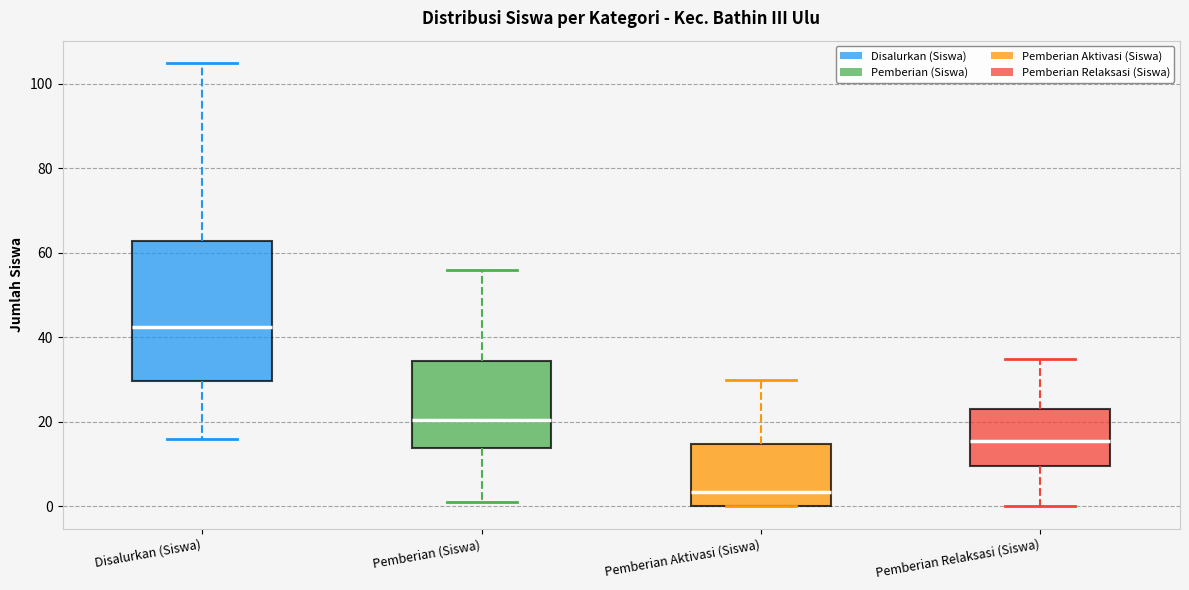

Reading left to right, read every box against the y-axis: the position of its median line, the range the box covers, and the ends of its whiskers. The values are not printed on the chart, so give them approximately, as read against the axis.

Disalurkan (Siswa): median 42, box 30 to 62, whiskers 16 to 106
Pemberian (Siswa): median 20, box 14 to 34, whiskers 2 to 56
Pemberian Aktivasi (Siswa): median 4, box 0 to 14, whiskers 0 to 30
Pemberian Relaksasi (Siswa): median 16, box 10 to 24, whiskers 0 to 36